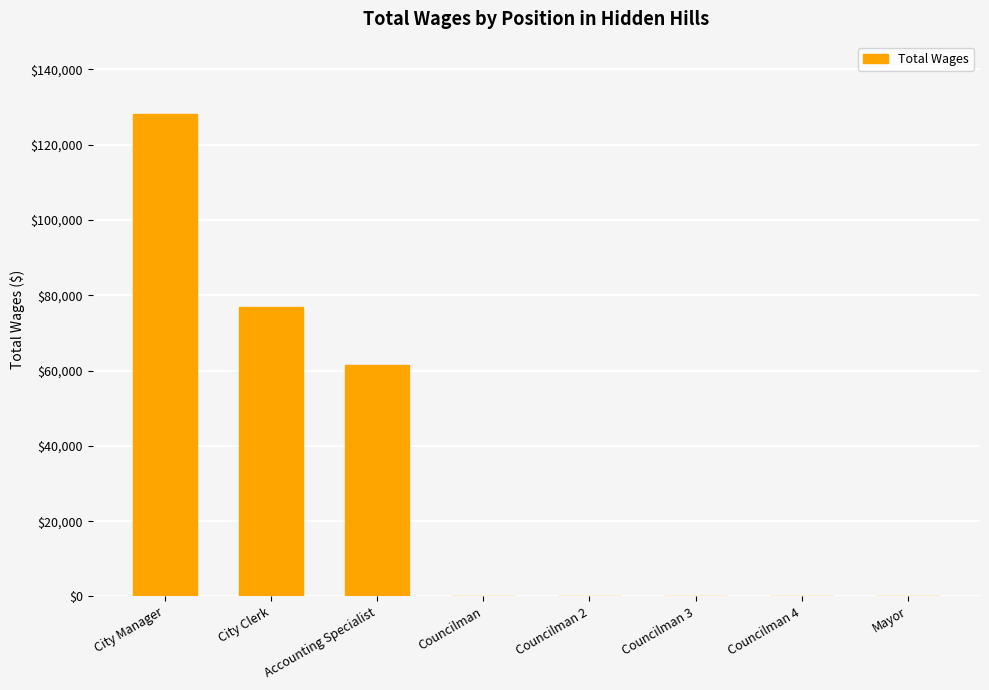

True or false: the data shows 77677 at Mayor.

False